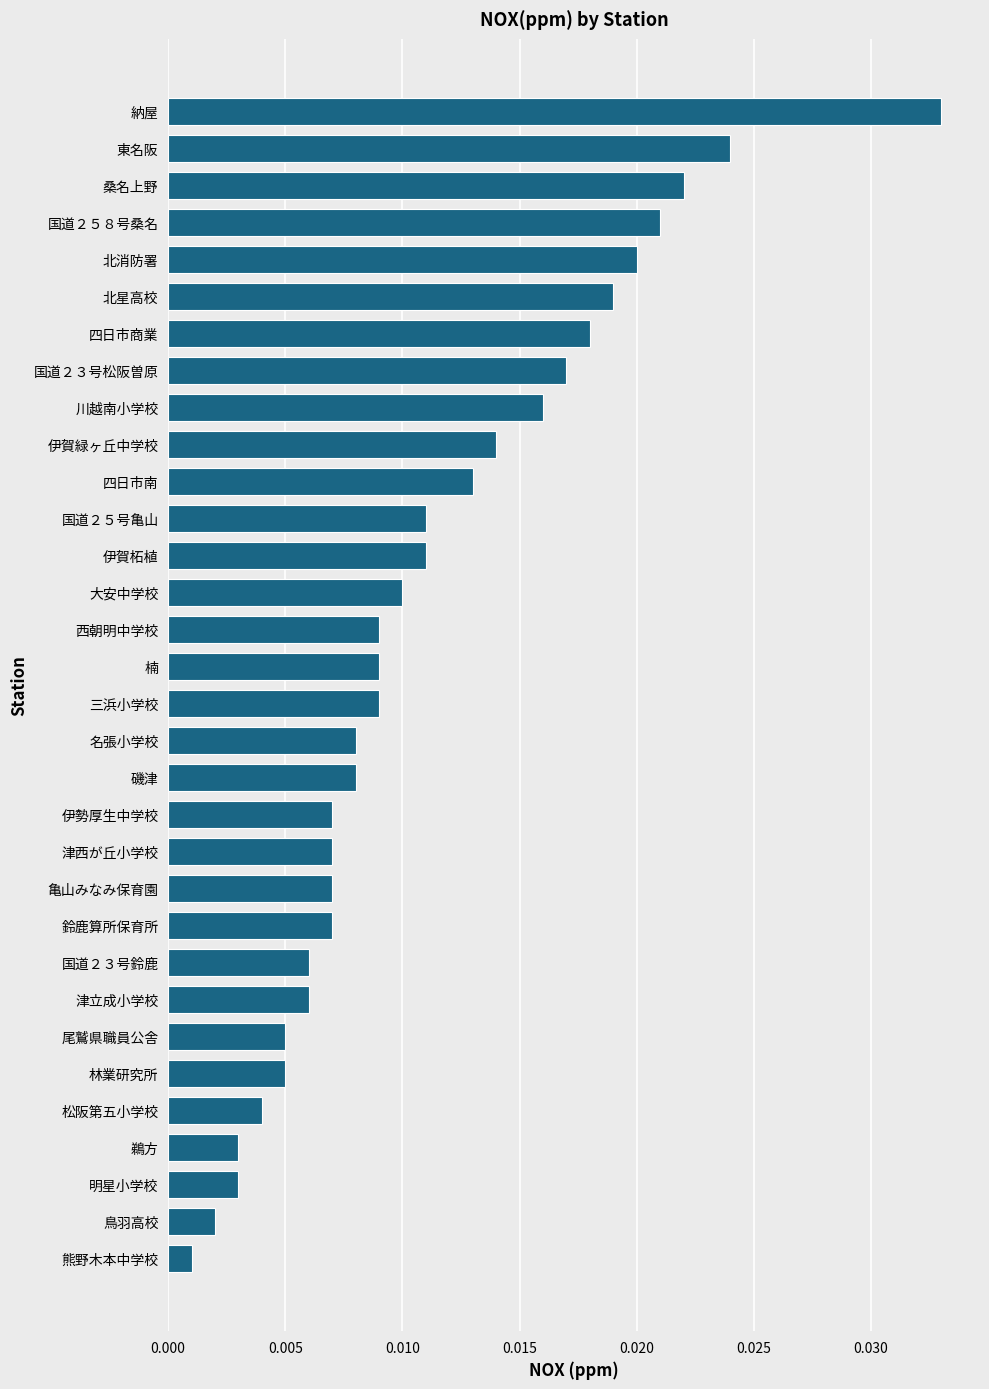

At which category does the chart reach its minimum across all series?

熊野木本中学校